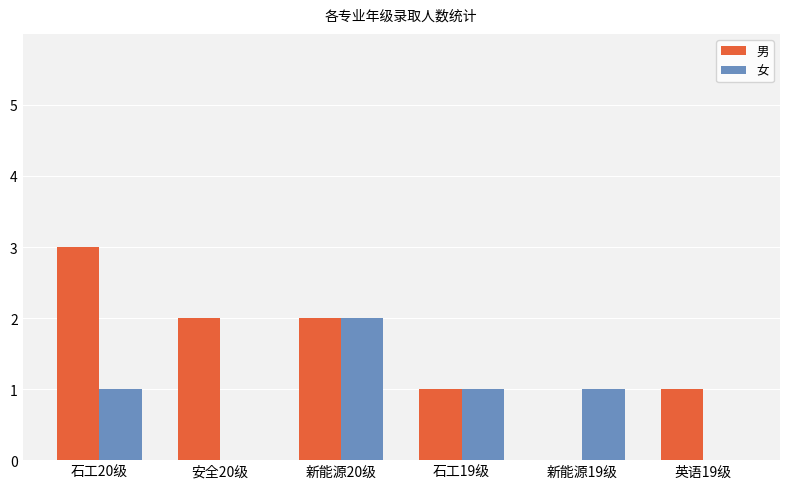

What is the sum of all 女 values?

5